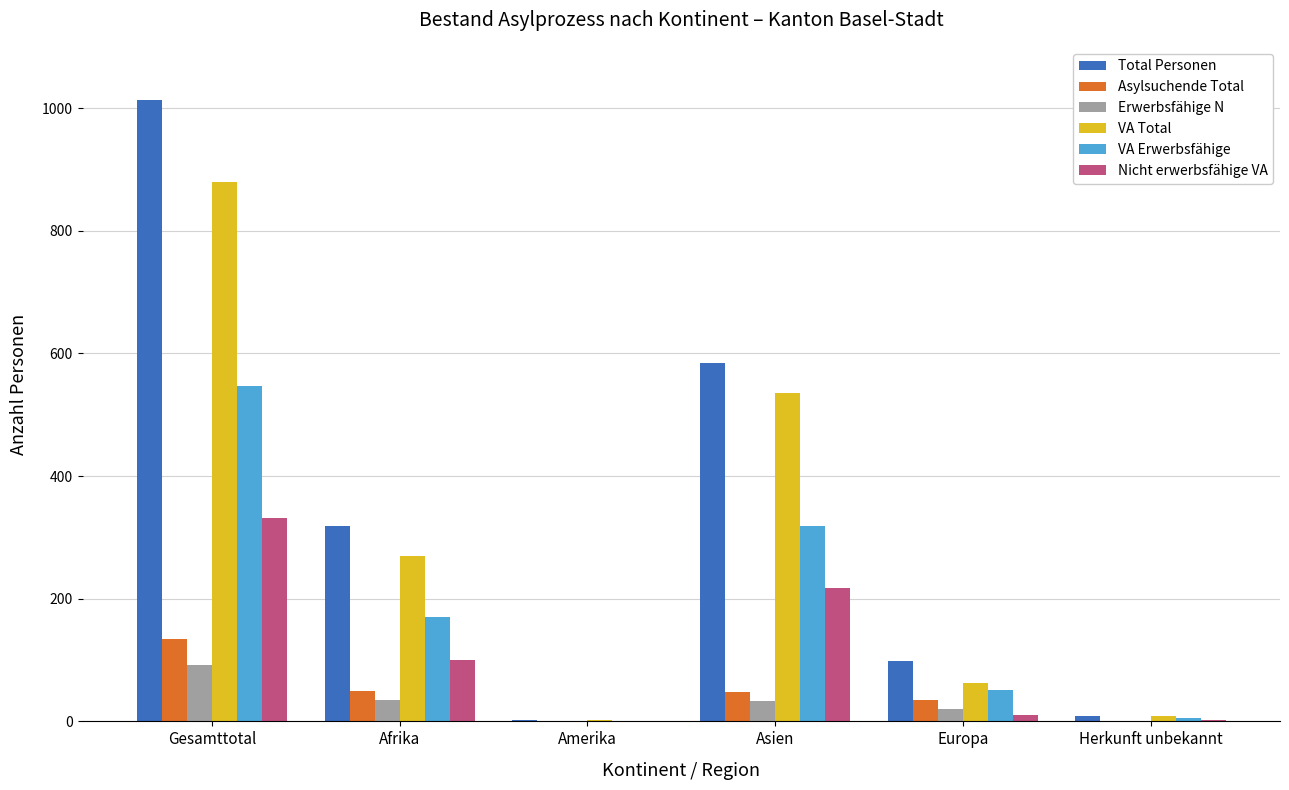

At which category is the sum across all series the highest?

Gesamttotal